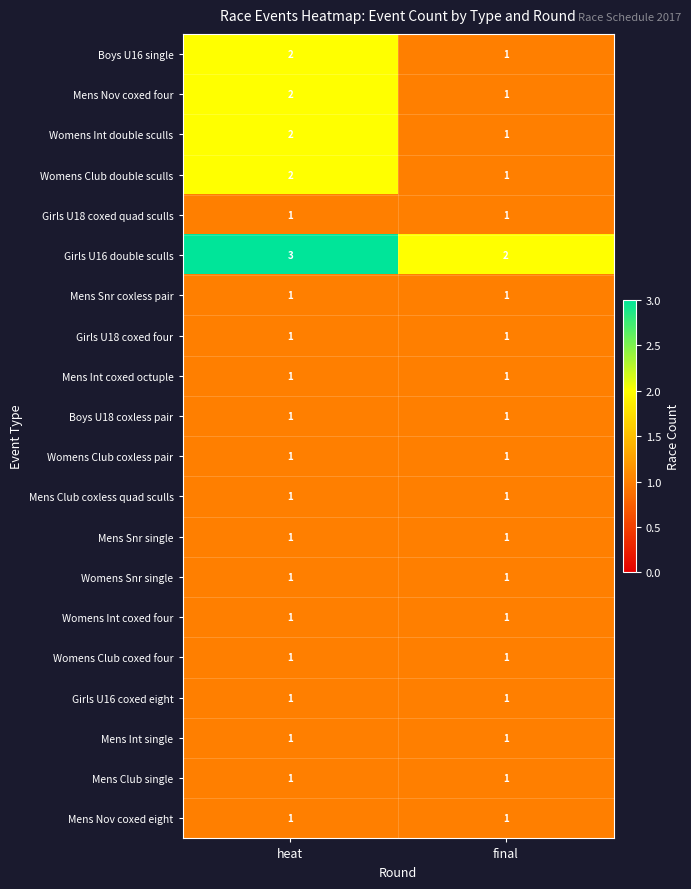

What is the maximum value for Womens Int double sculls?

2